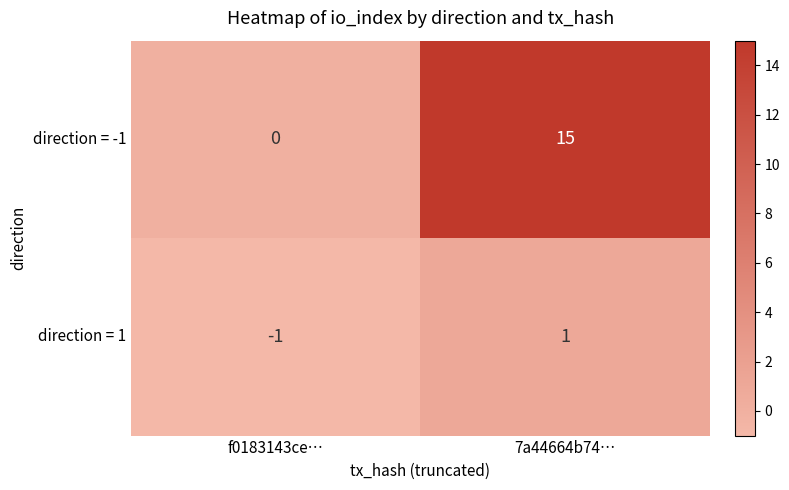

Reading left to right, list all the values displayed in this chart.

direction = -1: f0183143ce…=0	7a44664b74…=15
direction = 1: f0183143ce…=-1	7a44664b74…=1